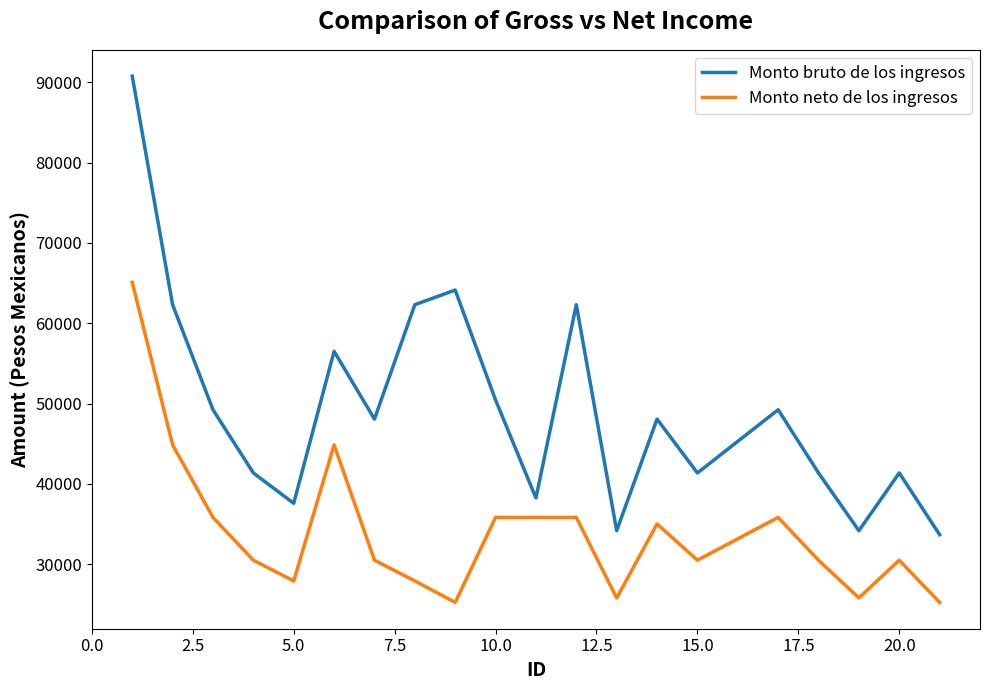

Which series has the widest spread of values?

Monto bruto de los ingresos